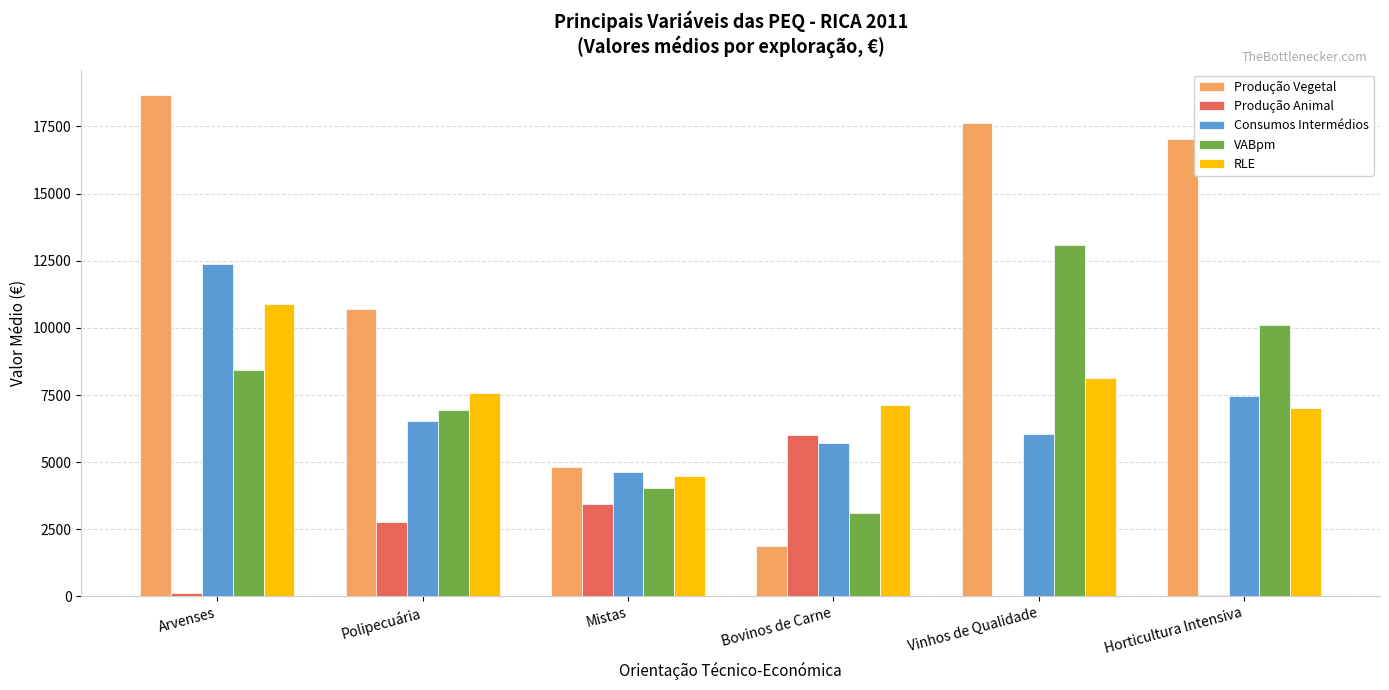

Is the value of Produção Vegetal at Mistas greater than the value of Consumos Intermédios at Mistas?

Yes